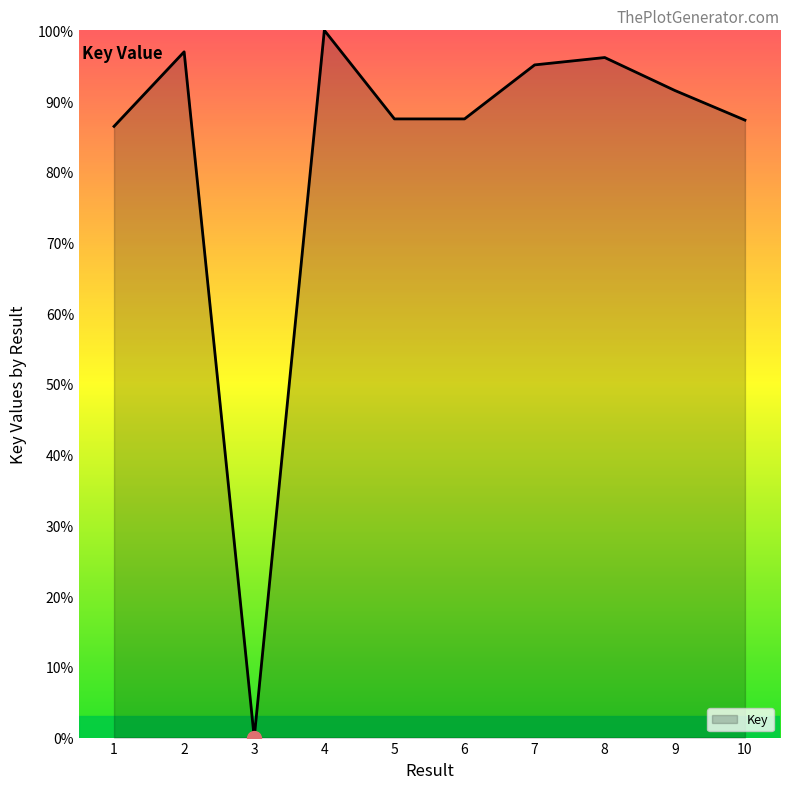

What is the average value?

82.8